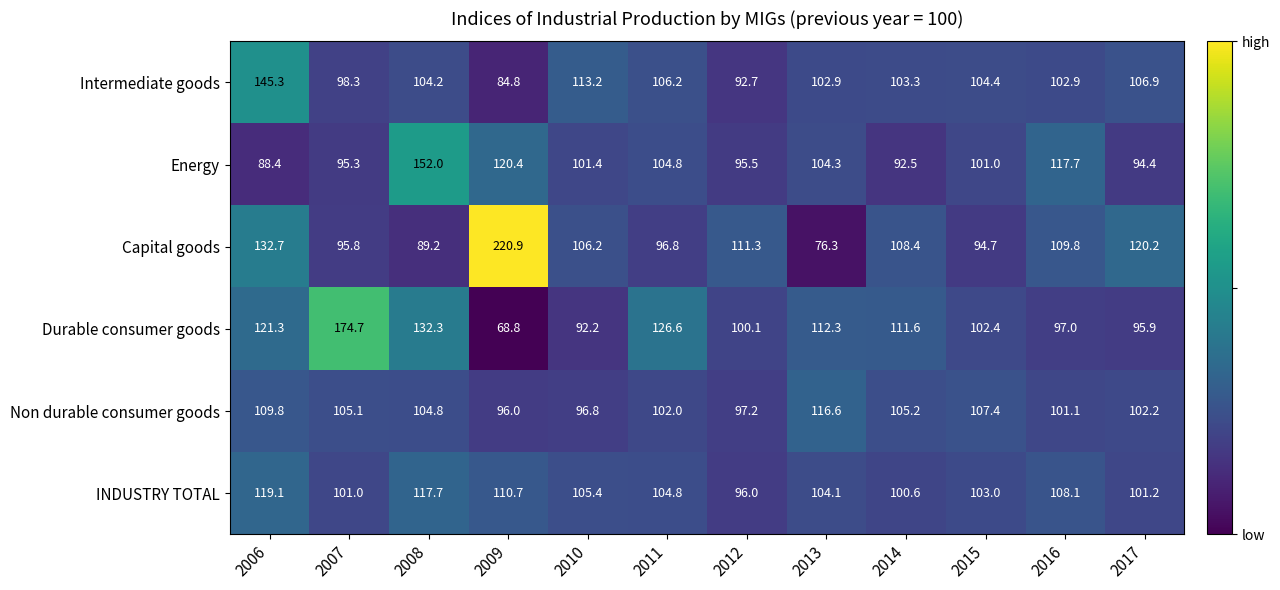

What is the difference between the highest and lowest values at 2012?

18.6